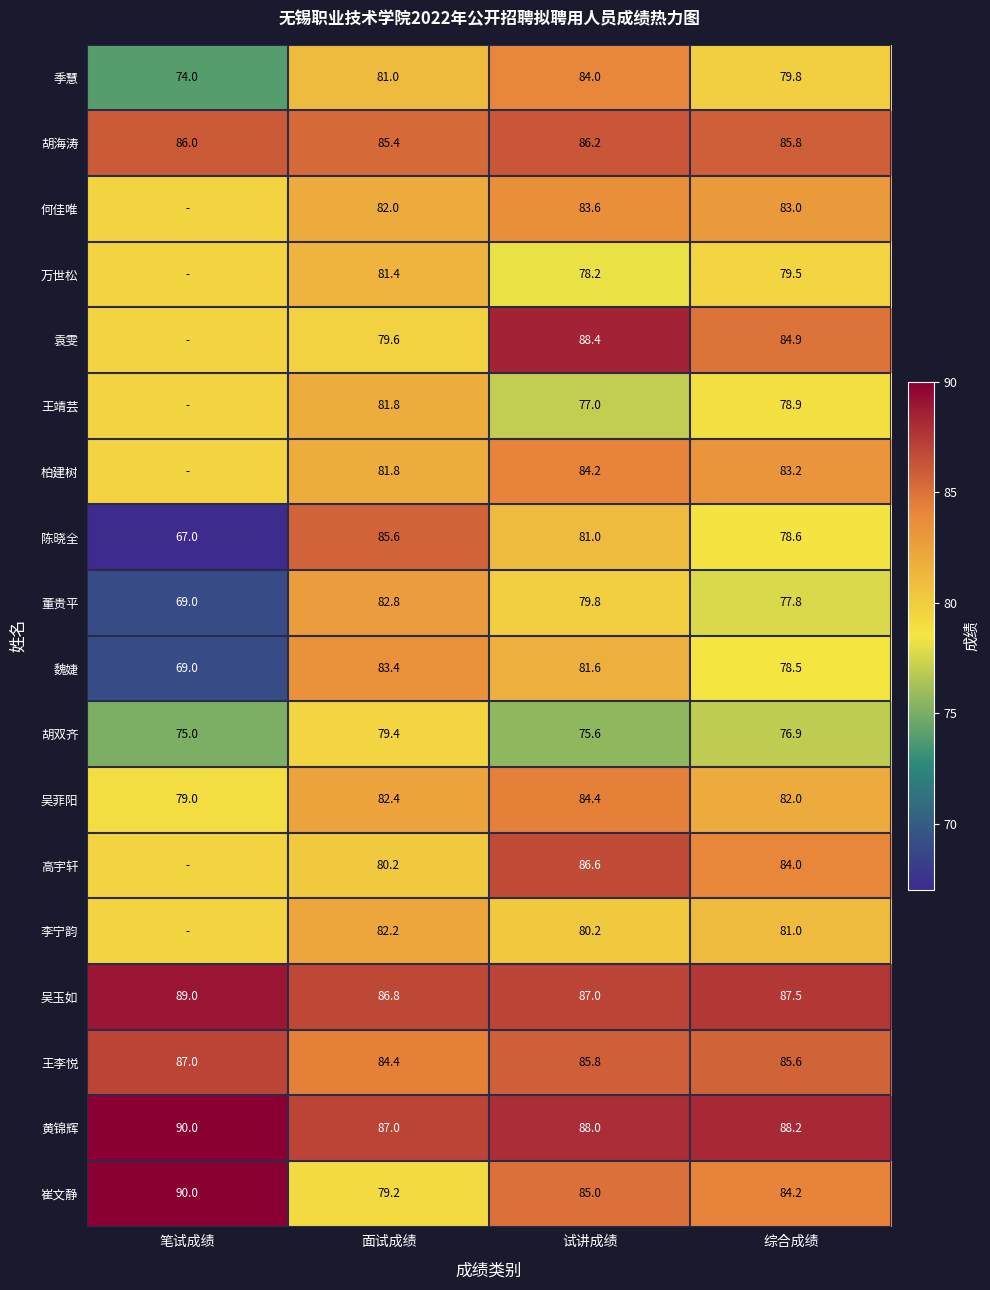

Which series changed the most between 试讲成绩 and 综合成绩?

季慧